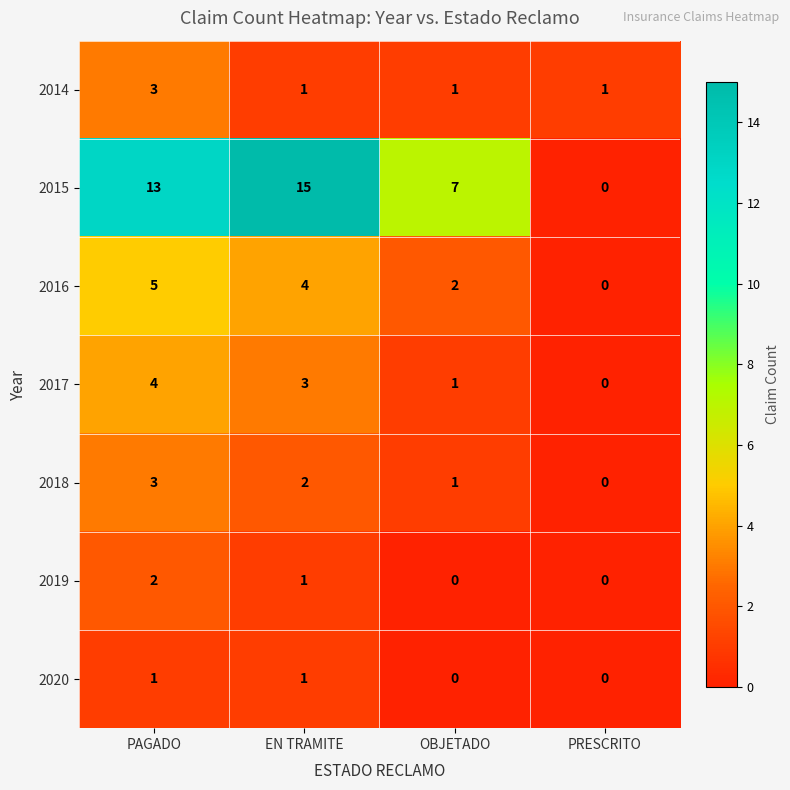

Is it true that 2016 equals 4 at EN TRAMITE?

True